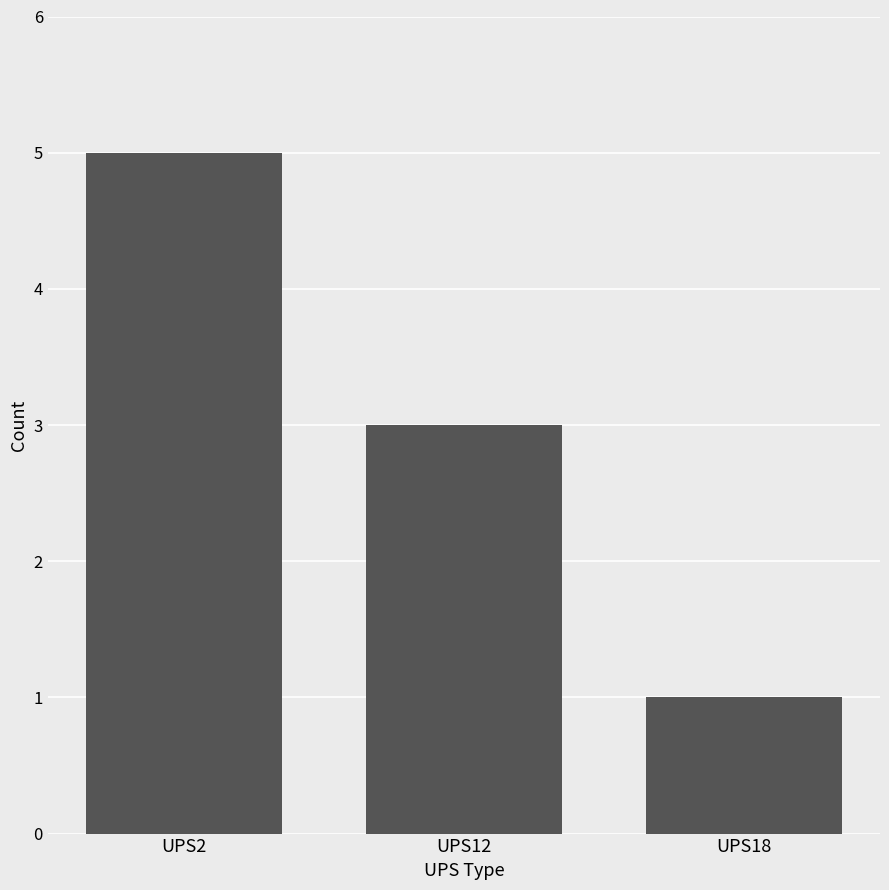

Approximately how many times larger is the value at UPS18 compared to UPS12?

0.3